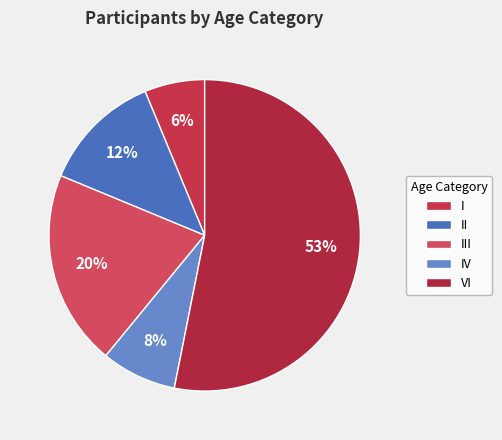

To the nearest percent, what portion does III represent?

20%